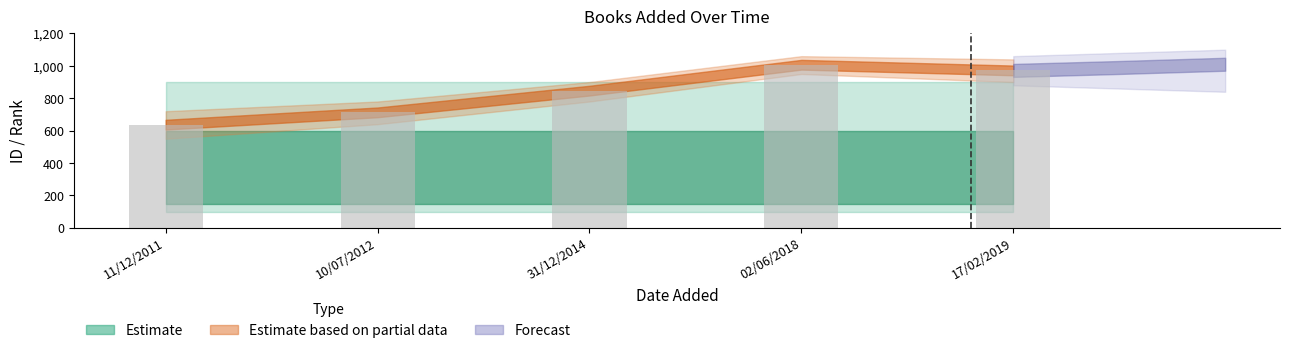

Reading left to right, list all the values displayed in this chart.

637	713	847	1007	972